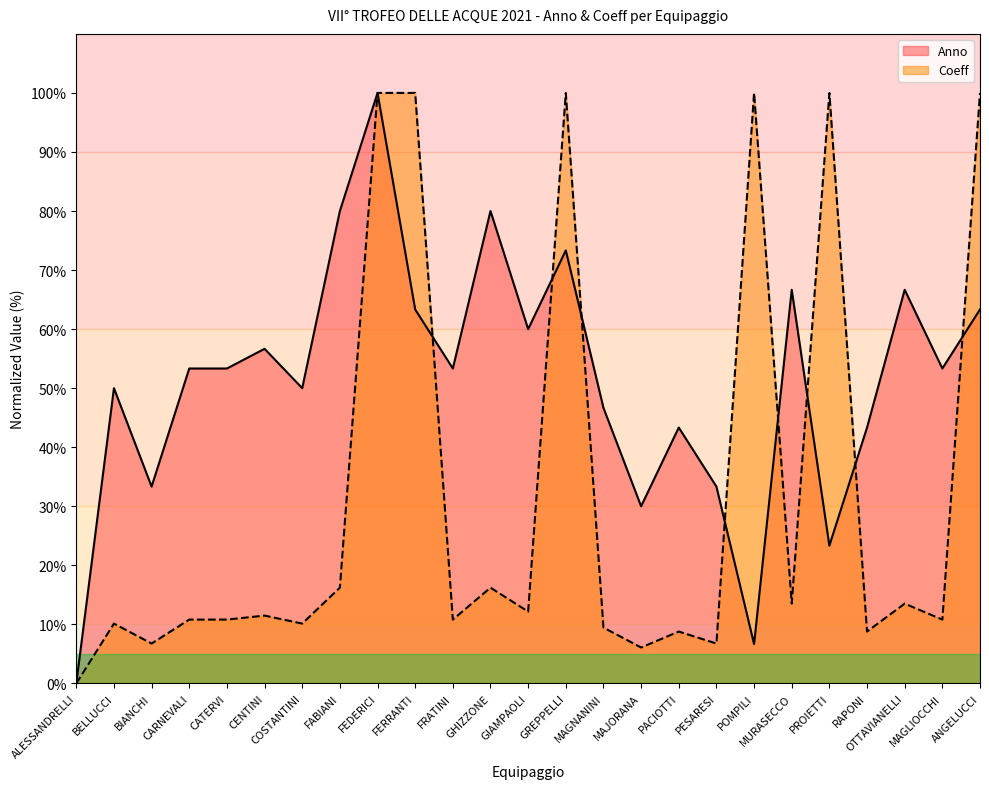

How many values in Coeff are above zero?

24